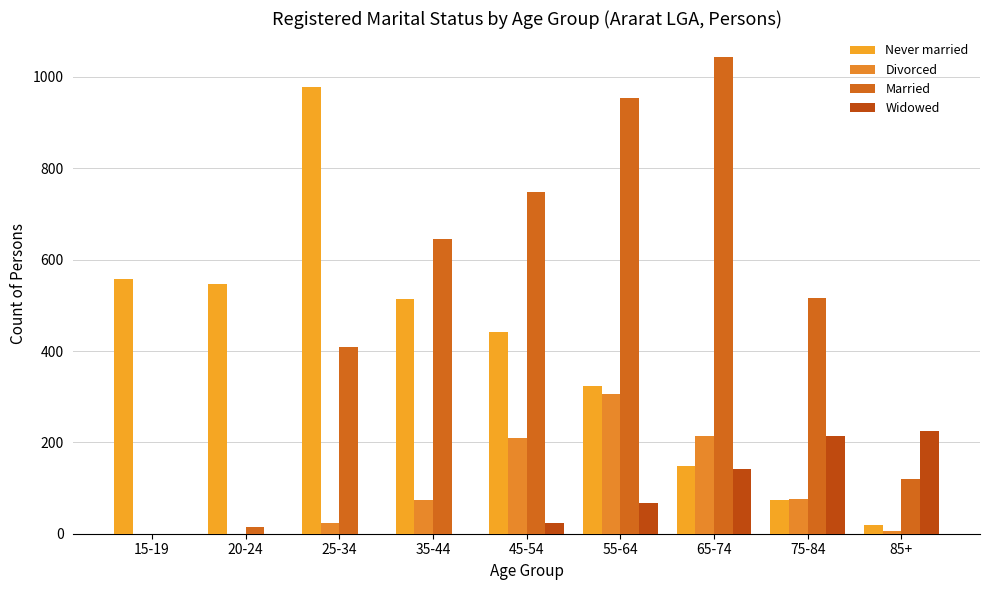

What are all the series names shown in the legend?

Never married, Divorced, Married, Widowed